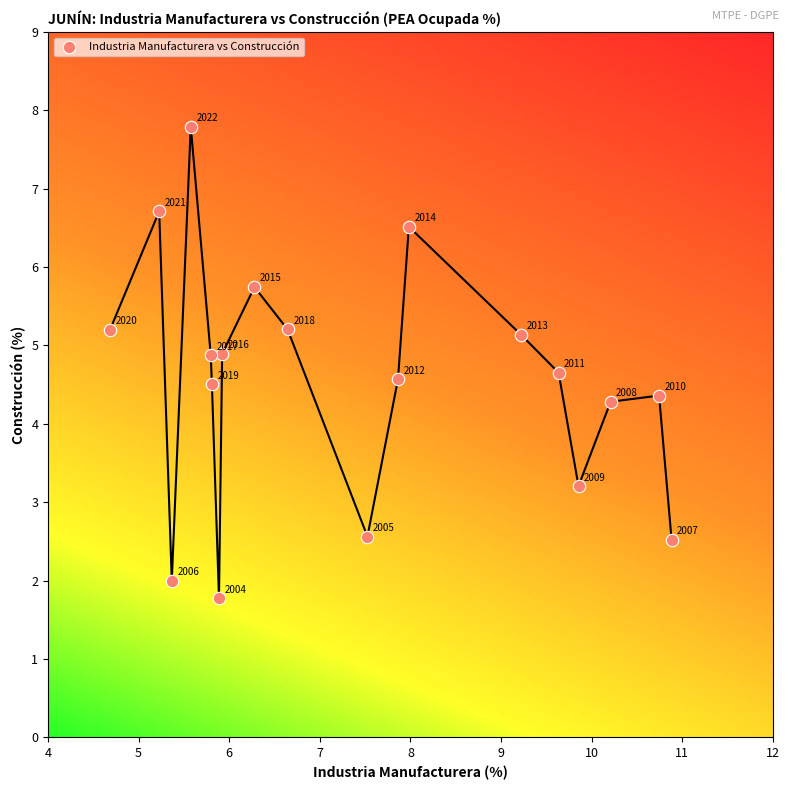

What Y value in the scatter plot is closest to 4?

4.3